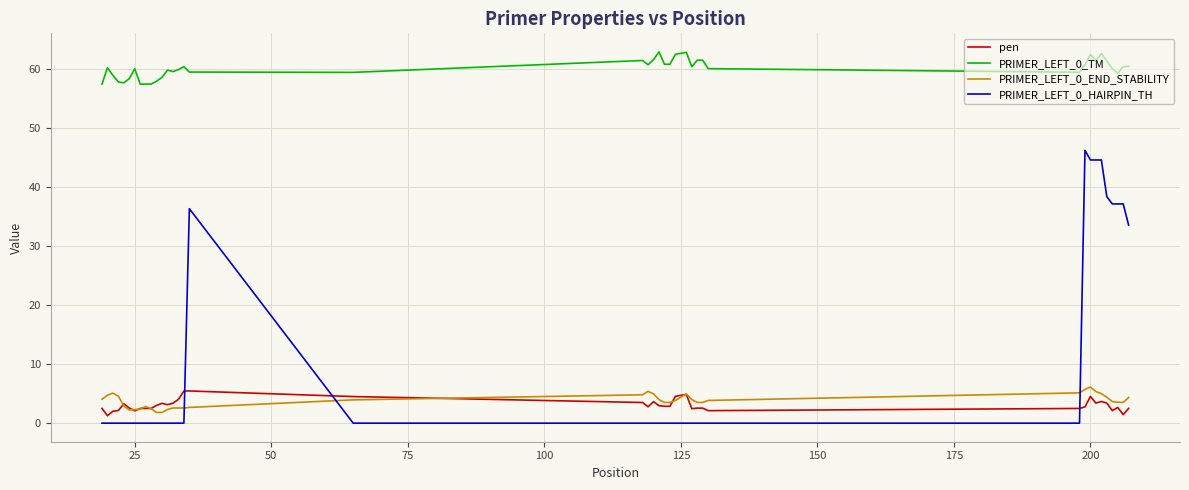

What is the maximum value shown in the chart?

63.0